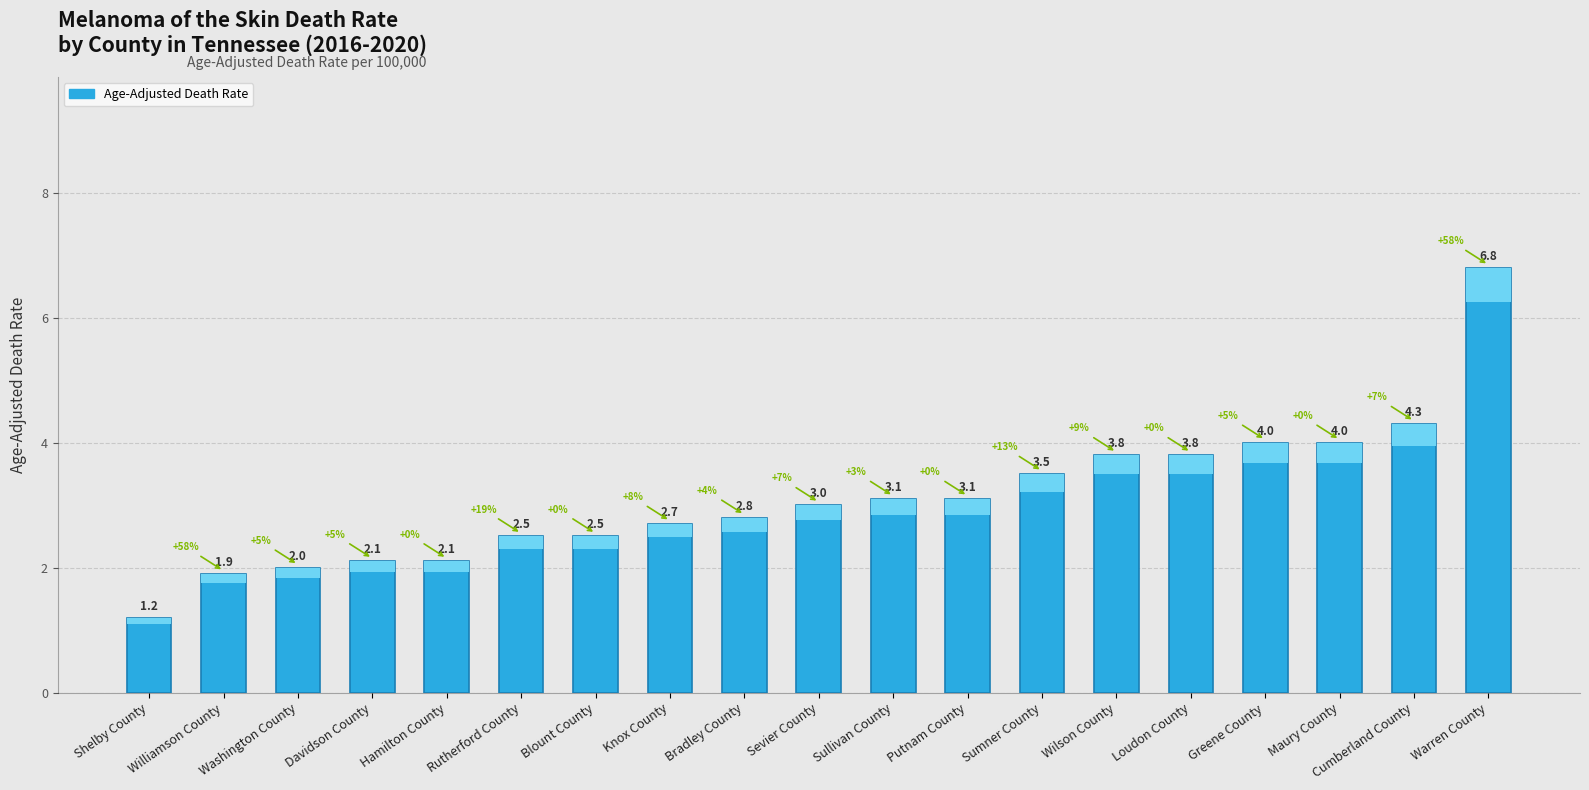

At which label is the value closest to 4?

Greene County